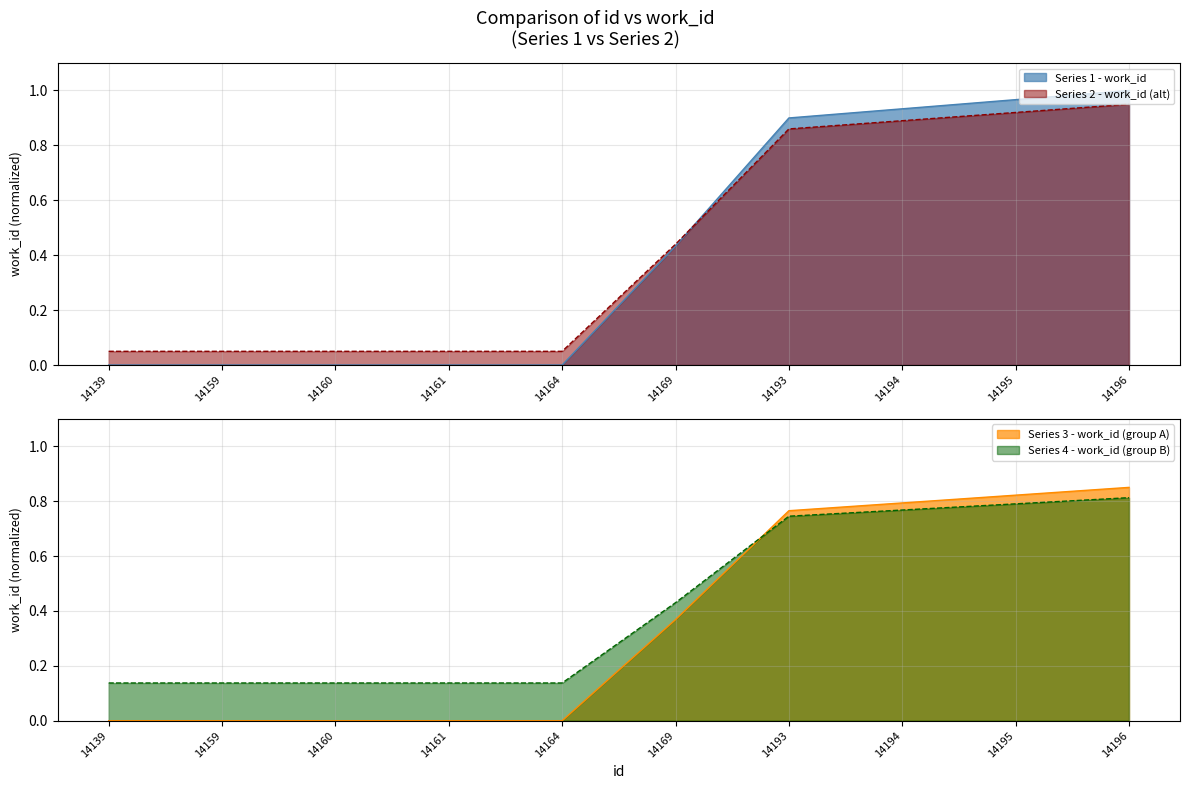

The Series 1 - work_id series shows 0.3 at 14194. True or false?

False